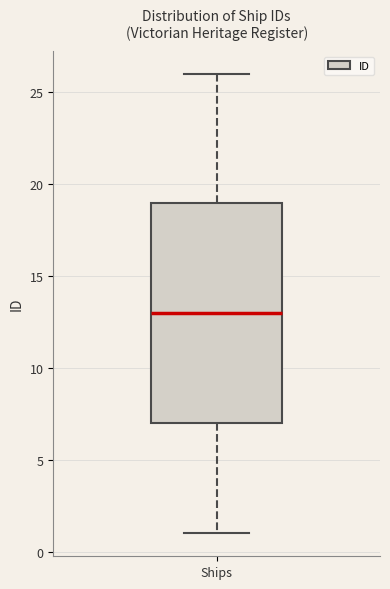

Read this box plot against the y-axis: the position of the median line, the range covered by the box, and the ends of both whiskers. The values are not printed on the chart, so give them approximately, as read against the axis.

median 13, box 7 to 19, whiskers 1 to 26